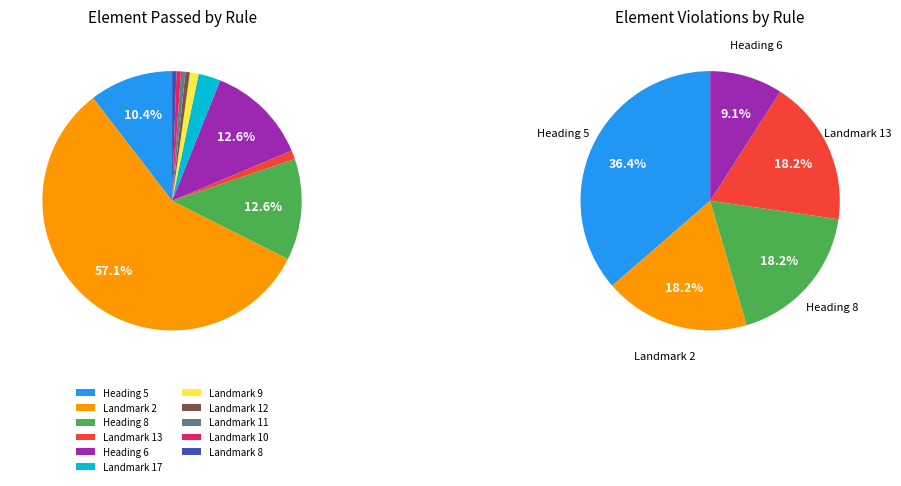

True or false: Landmark 11 accounts for 1% of the total.

True